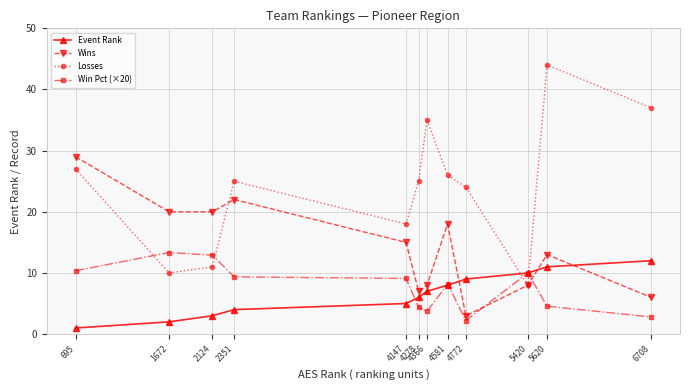

Count the number of data series in this chart.

4